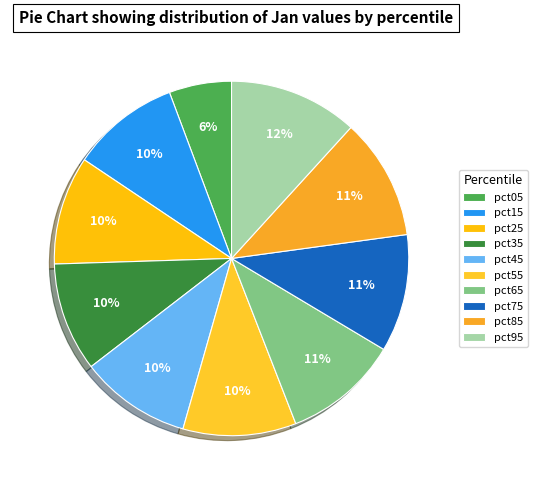

How many slices are in this pie chart?

10